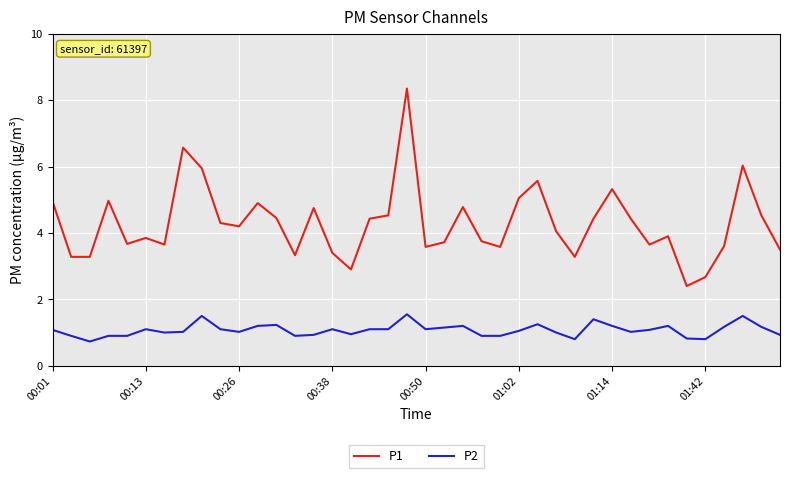

What is the maximum value for P2?

1.6